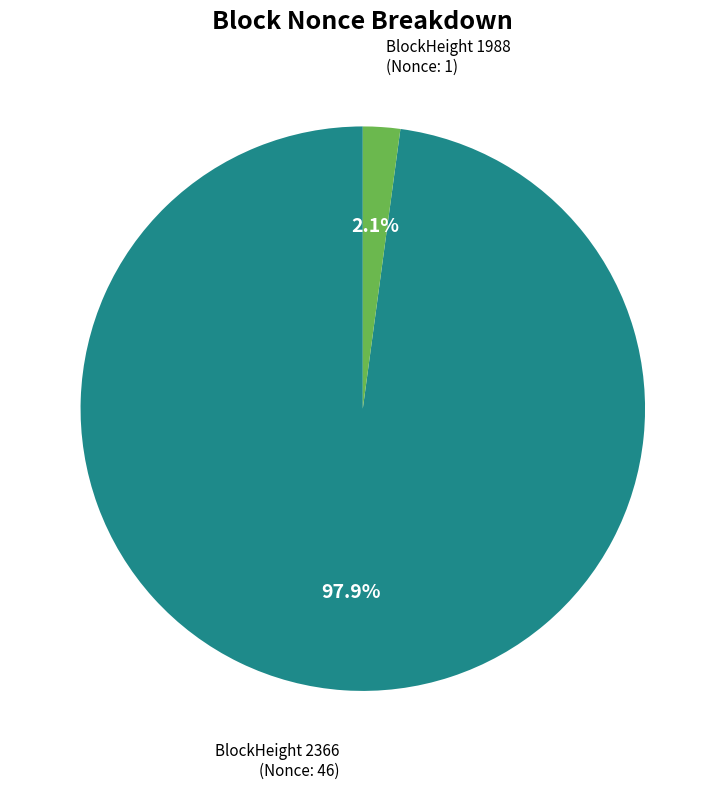

Does any single category account for the majority?

Yes